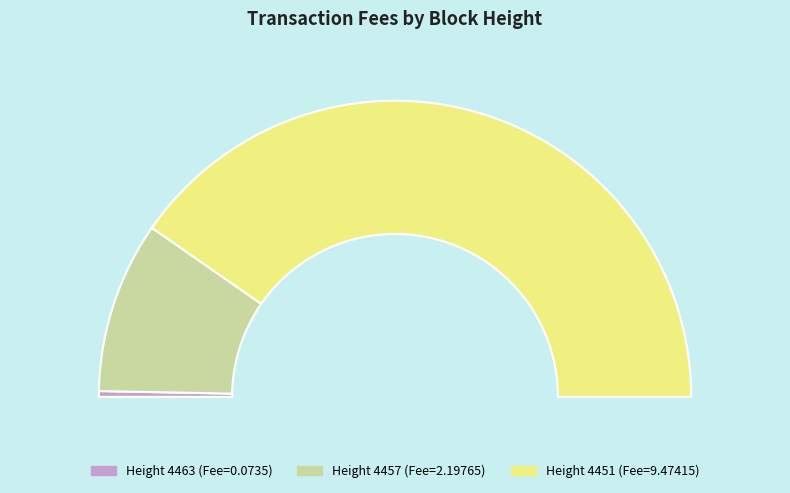

True or false: 4457 accounts for 19% of the total.

True